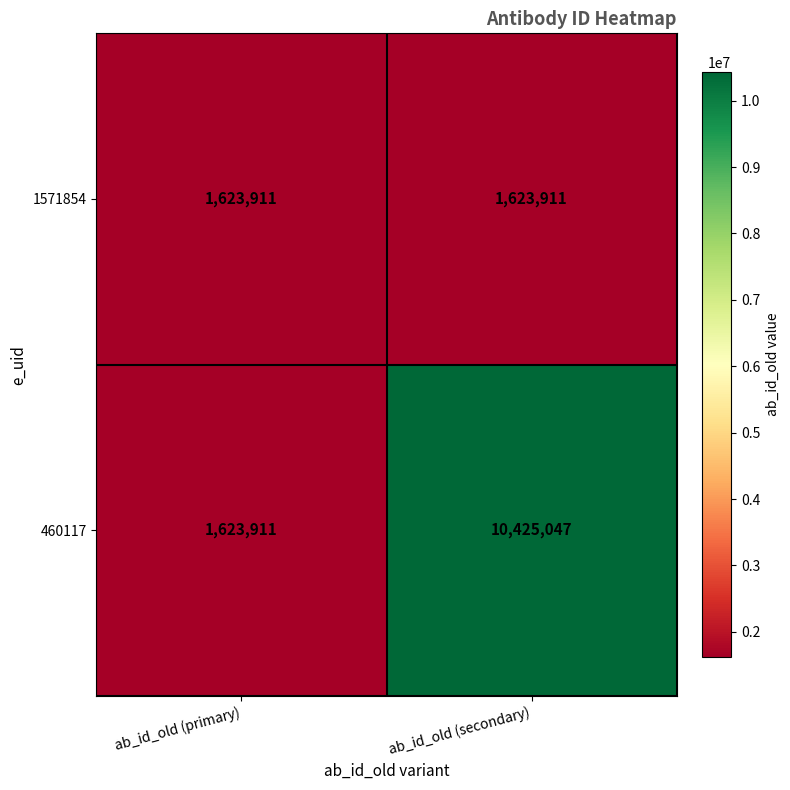

What is the highest value of the 460117 series?

10425047